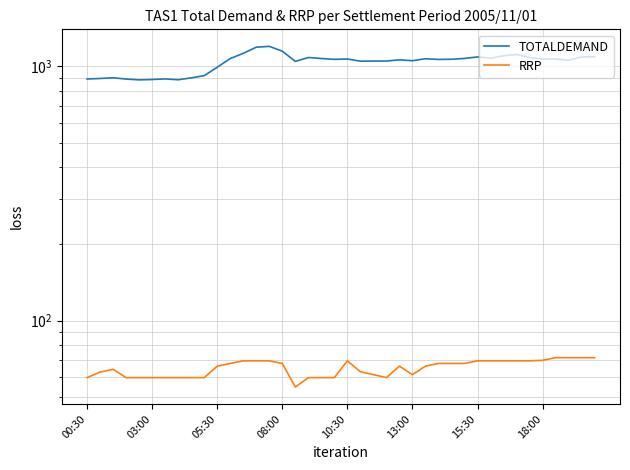

What is the sum of all TOTALDEMAND values?

41323.0